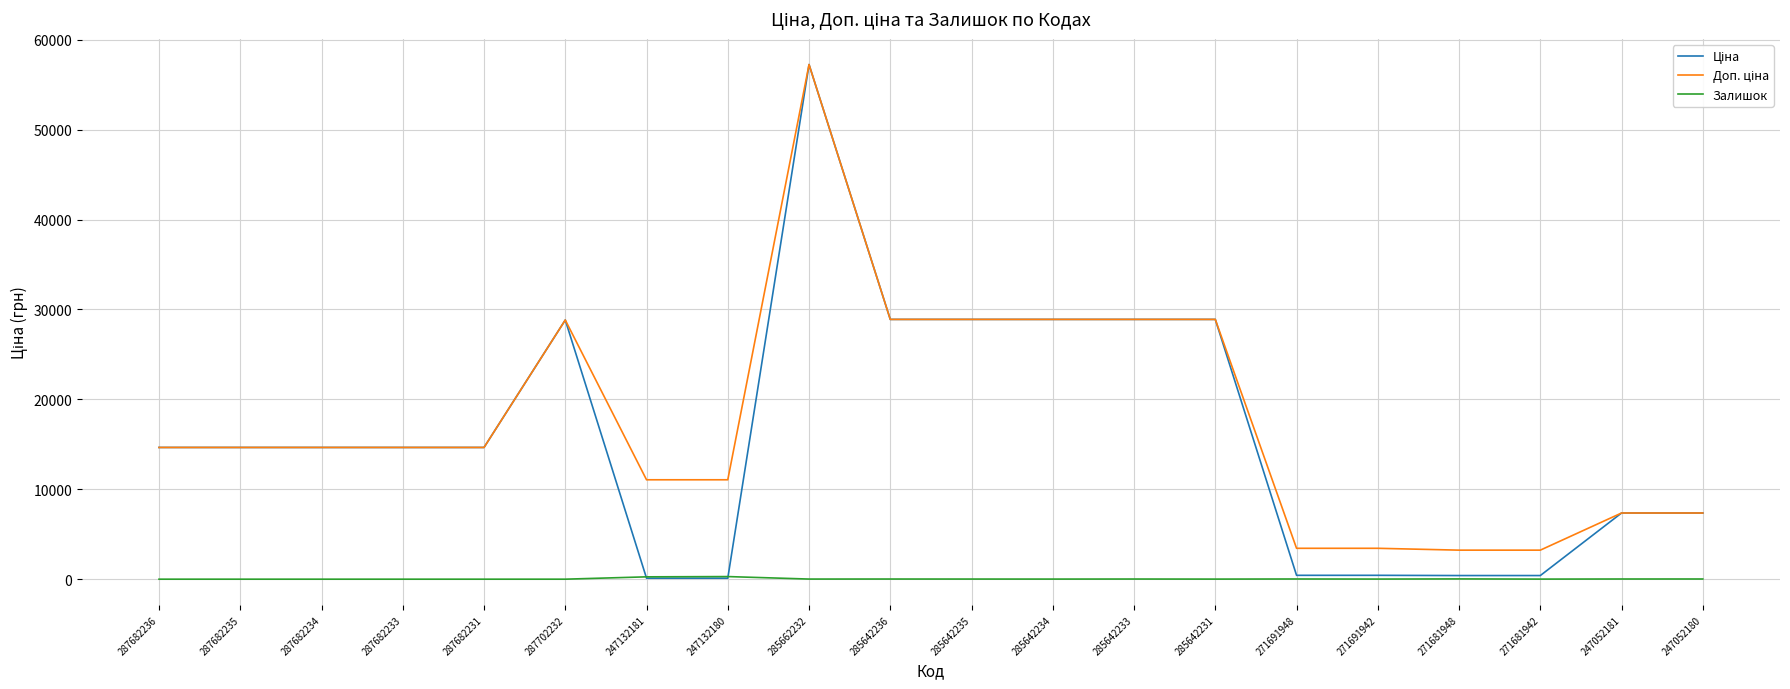

Does the chart display data point markers on the line(s)?

No